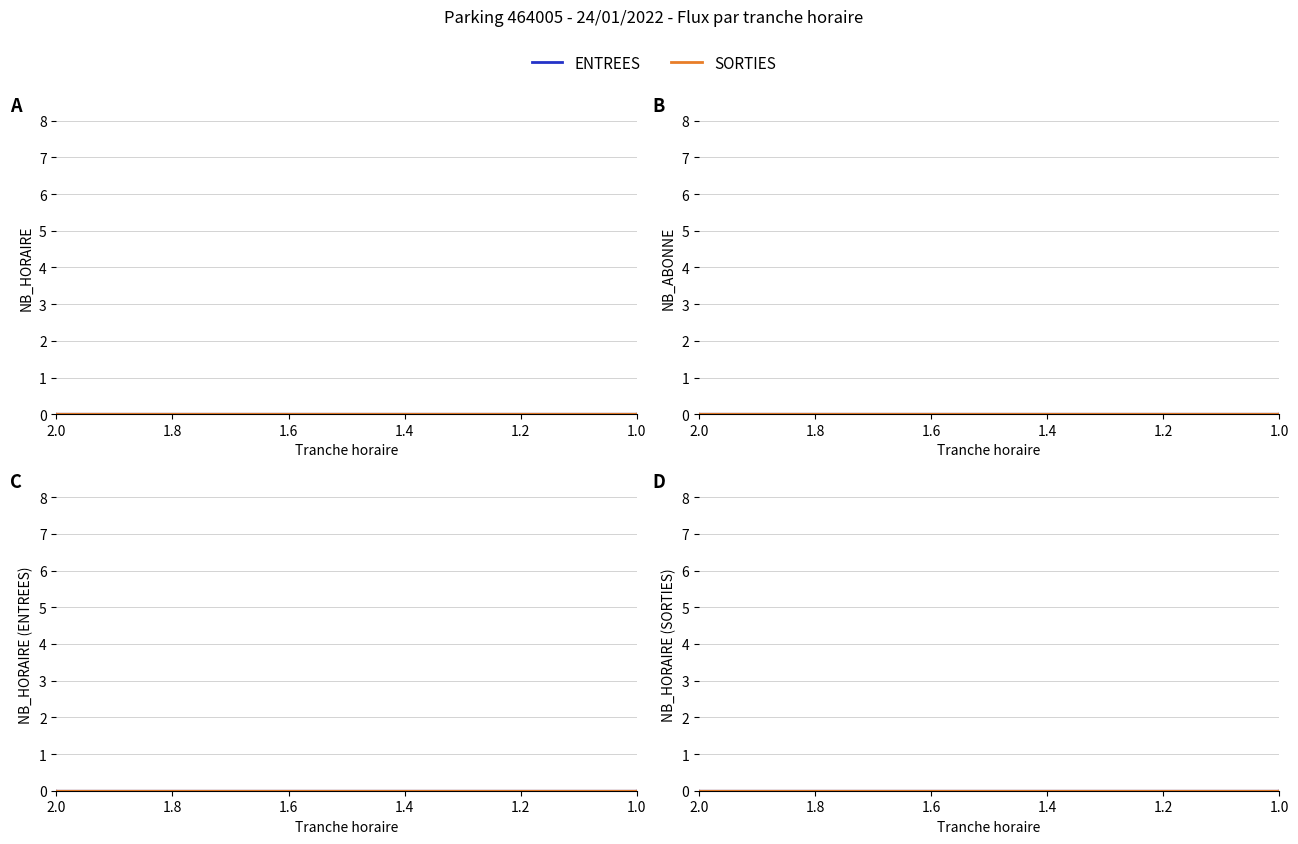

At which label is ENTREES closest to 0?

2.0